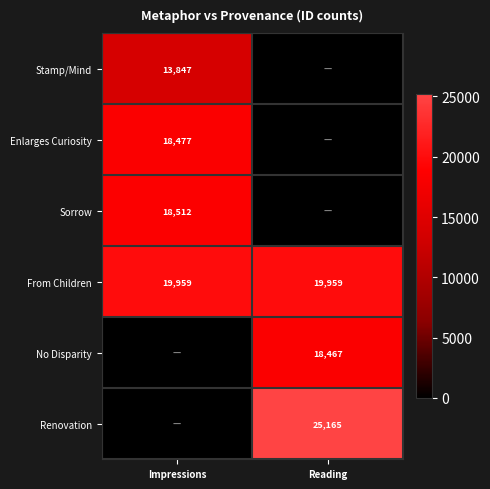

Is it true that From Children equals 19959 at Impressions?

True